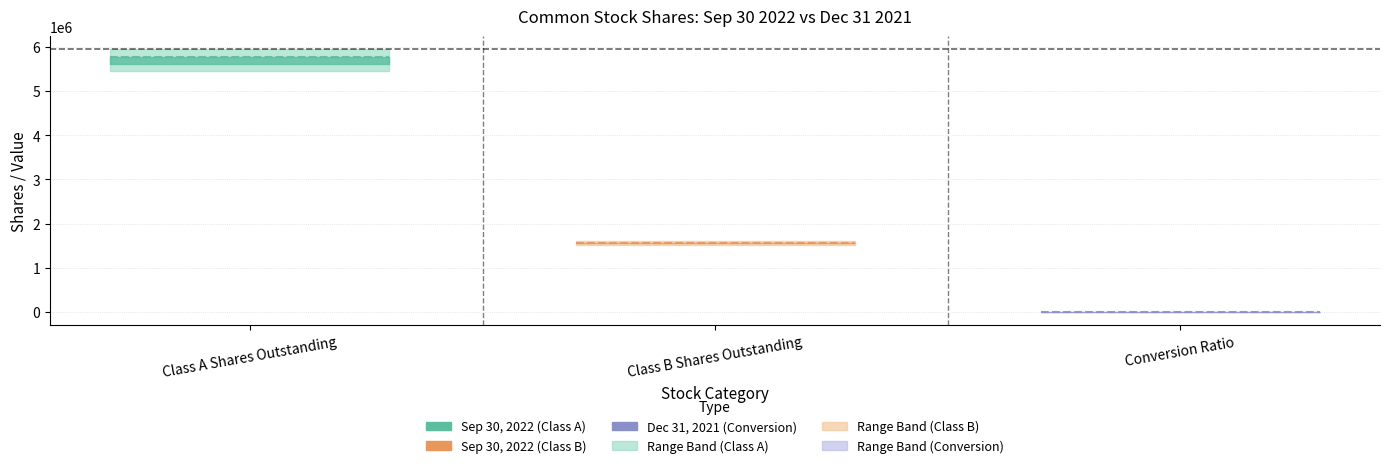

What is the label of the 3rd point from the right?

Class A Shares Outstanding